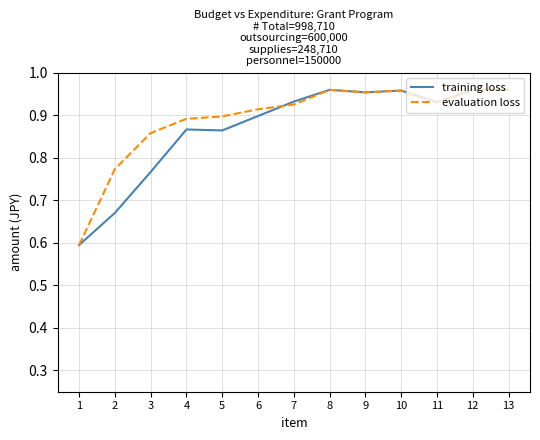

Between 2 and 12, which series saw the biggest shift?

training loss